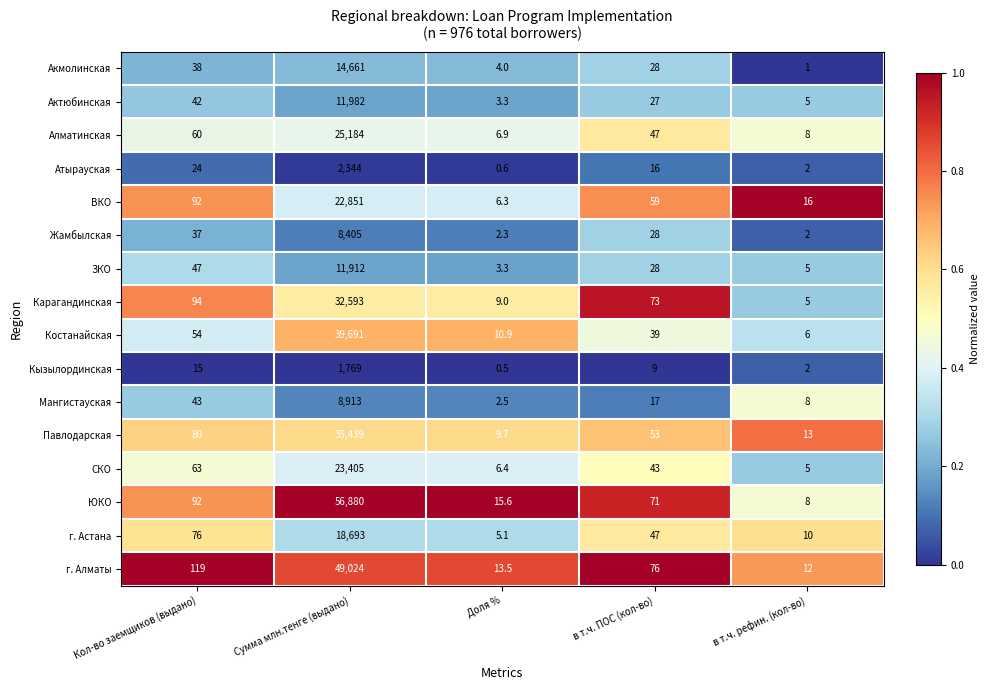

What is the difference between the maximum and second lowest values in the ЗКО series?

11907.0